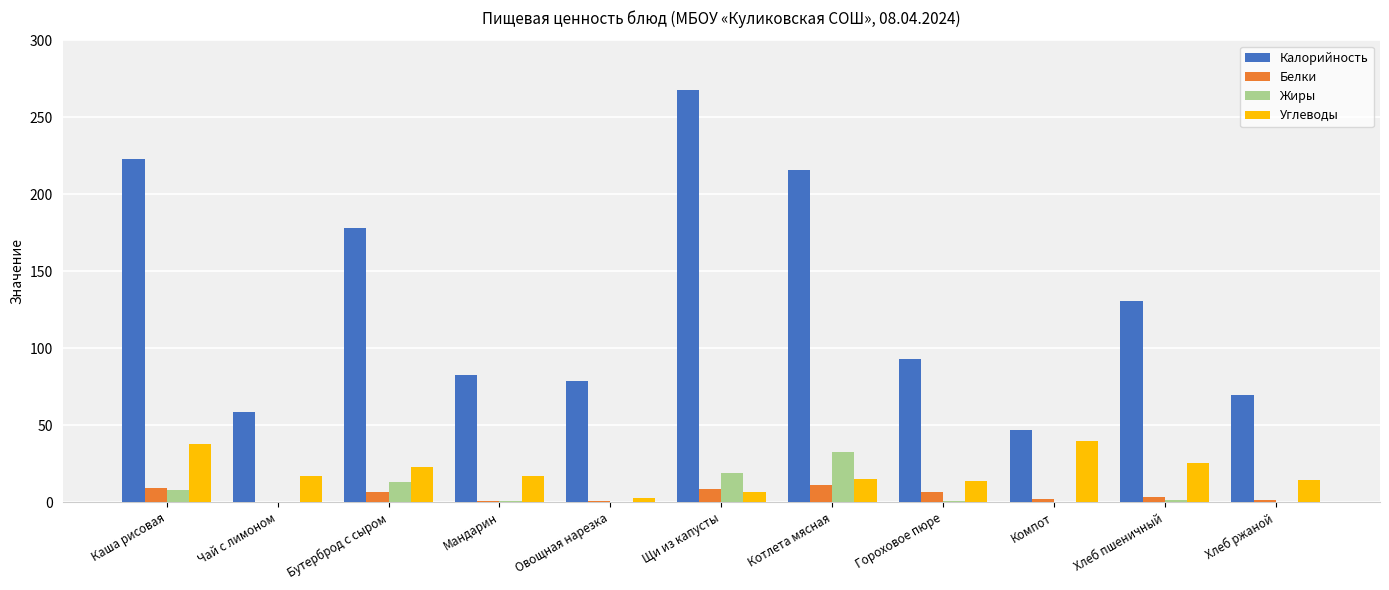

Is the value of Жиры at Мандарин greater than the value of Углеводы at Гороховое пюре?

No